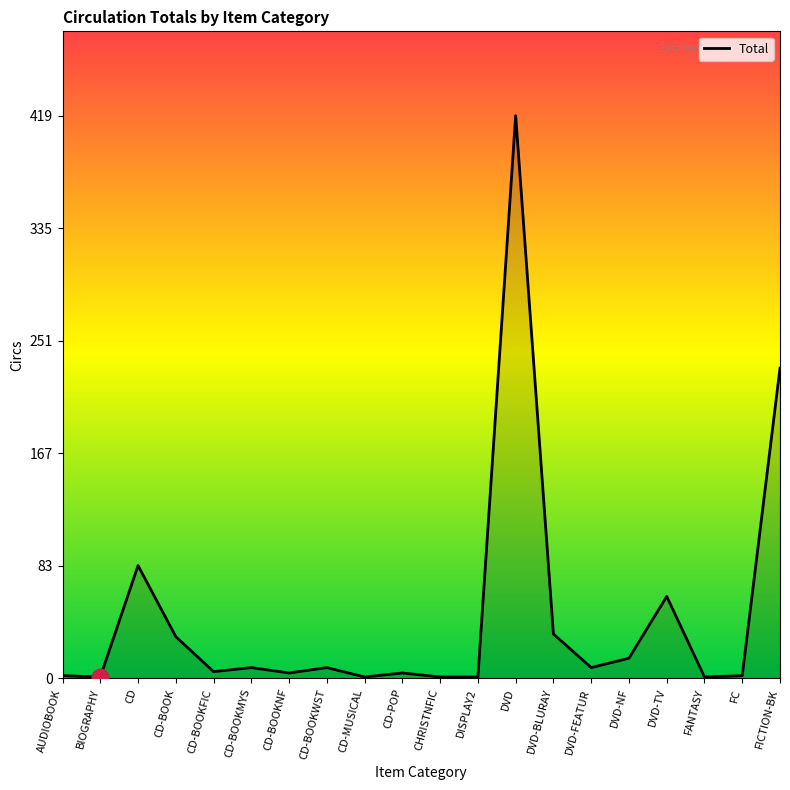

The chart shows a value of 61 at DVD-TV. True or false?

True